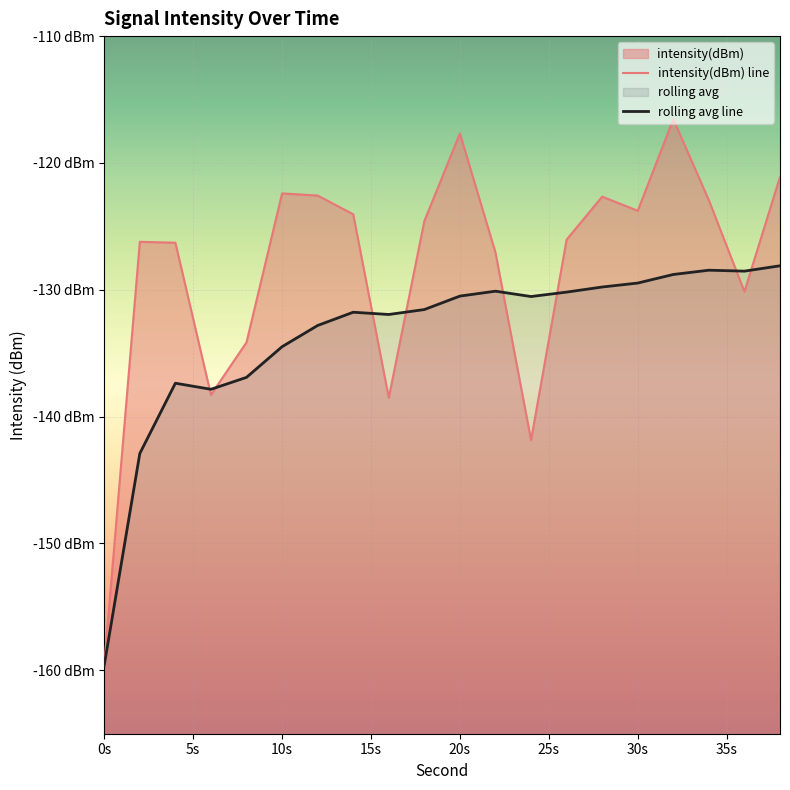

Is it true that intensity(dBm) line equals -123.8 at 30s?

True